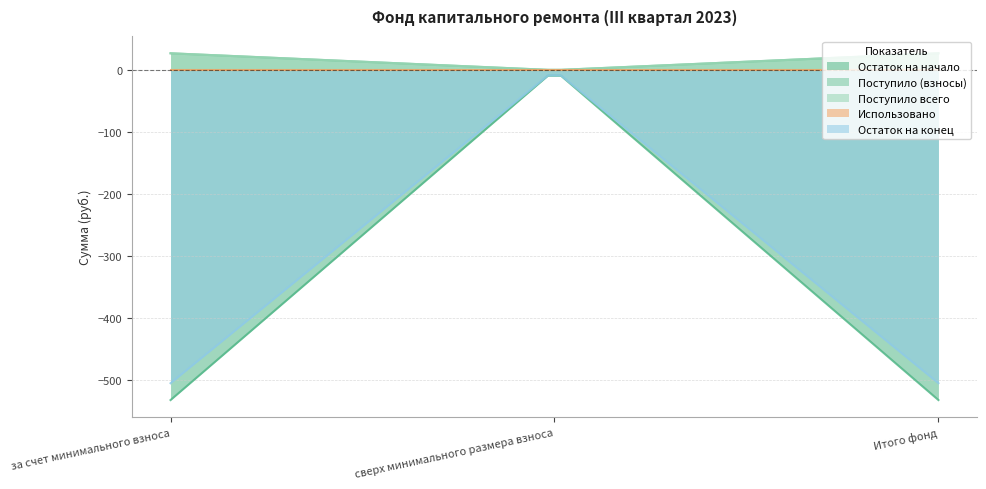

Which series changed the most between за счет минимального взноса and Итого фонд?

Остаток на начало